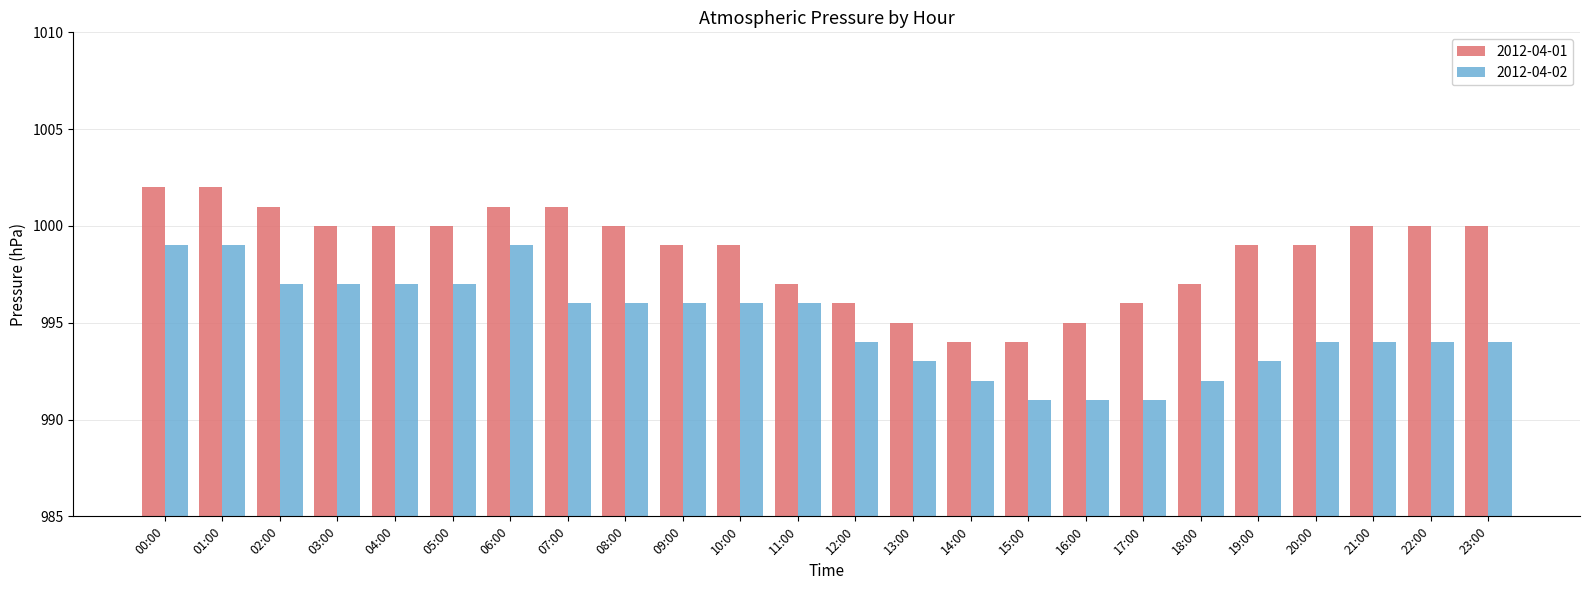

Is it true that 2012-04-01 equals 1000 at 08:00?

True